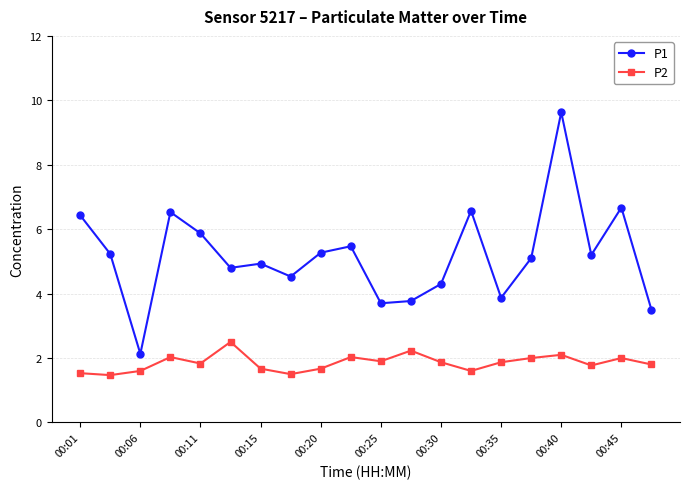

True or false: P1 and P2 cross at least once.

False